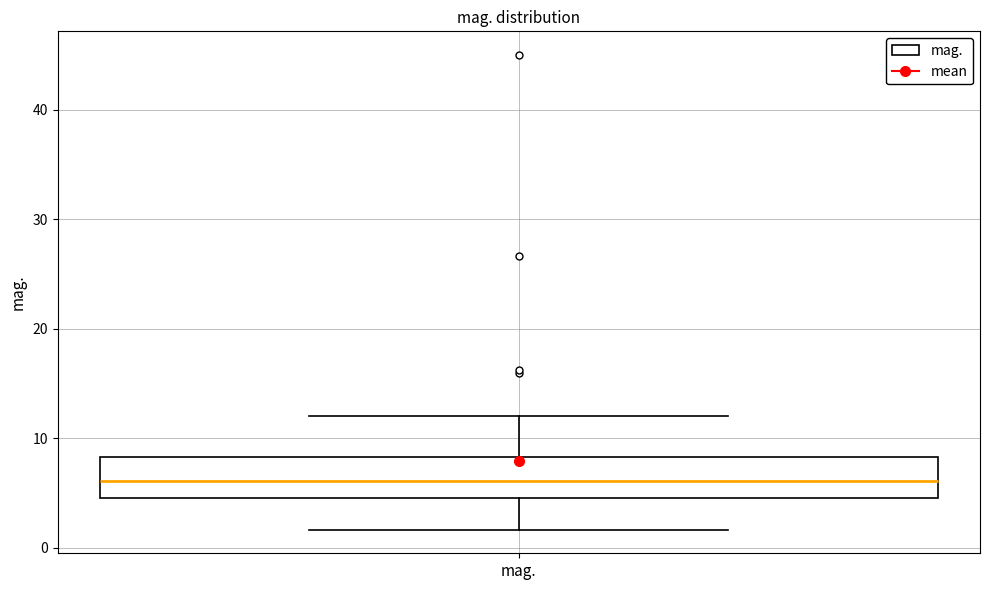

Transcribe this box plot: give where the median line is, the range the box spans, and where the two whiskers end, as read against the y-axis. The values are not printed on the chart, so give them approximately, as read against the axis.

median 6, box 5 to 8, whiskers 2 to 12